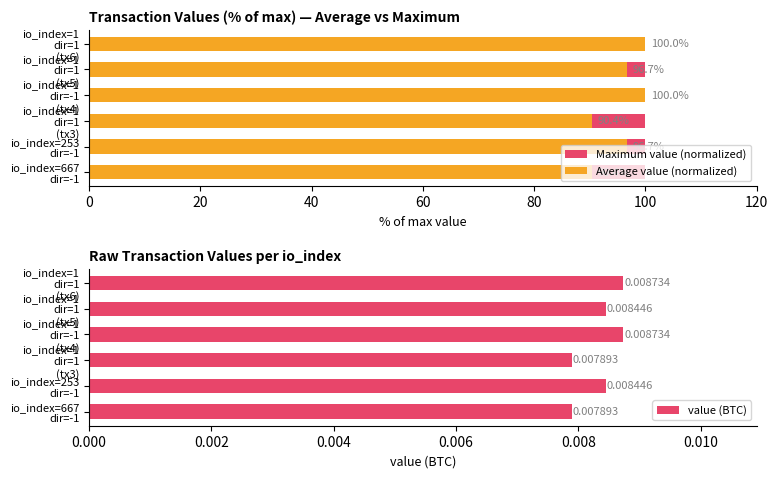

Which has a higher value, 100 or 80?

100